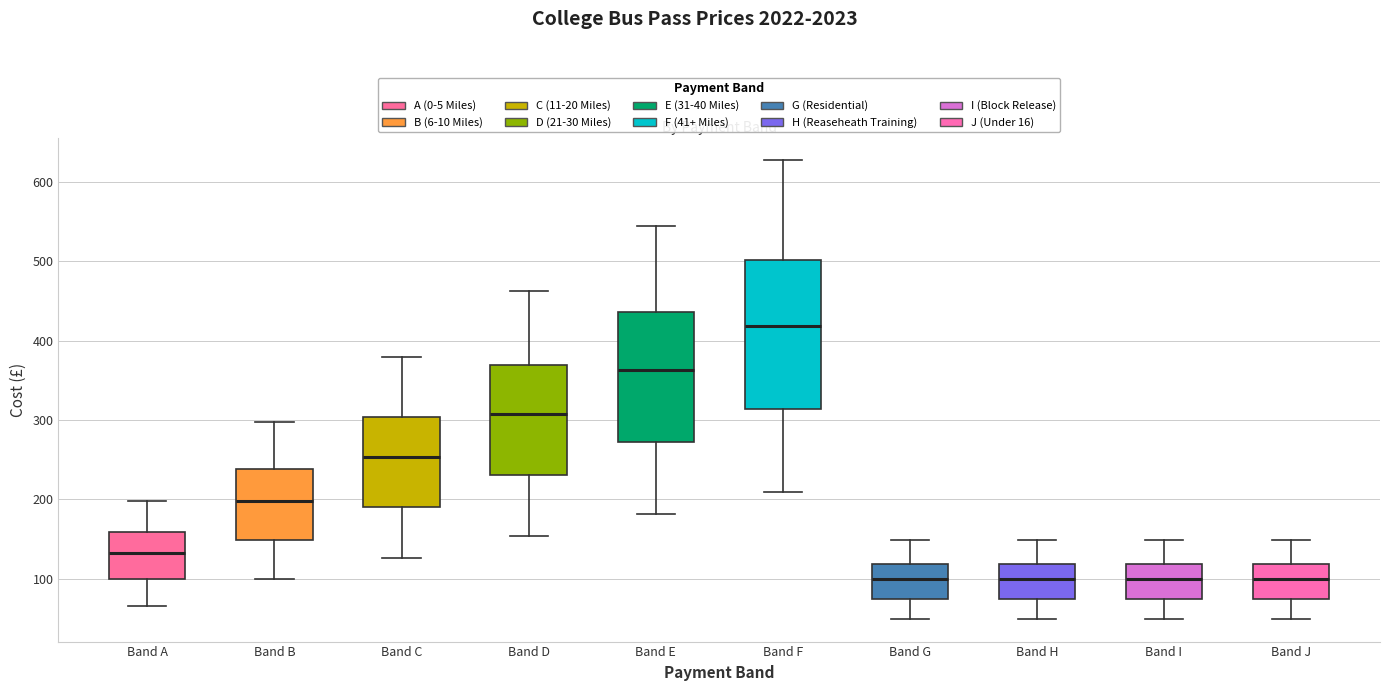

Which box is the tallest, from its lower edge to its upper edge?

Band F